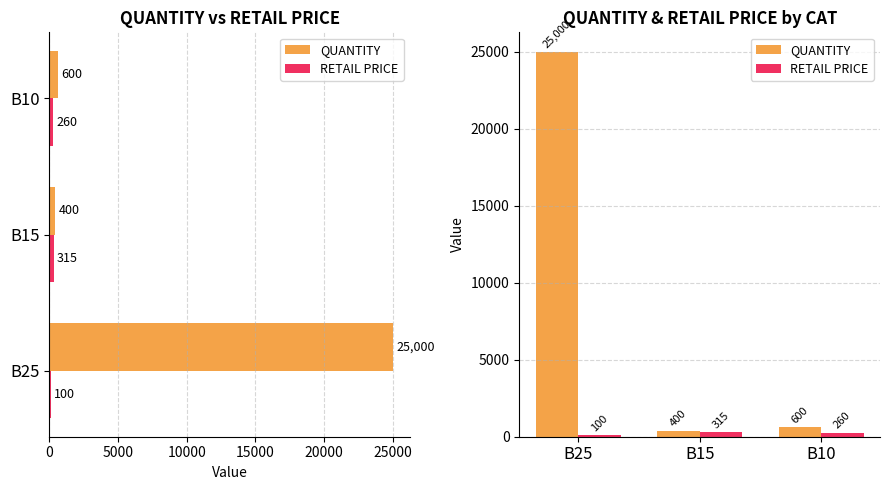

At how many categories does at least one series exceed 12402?

1